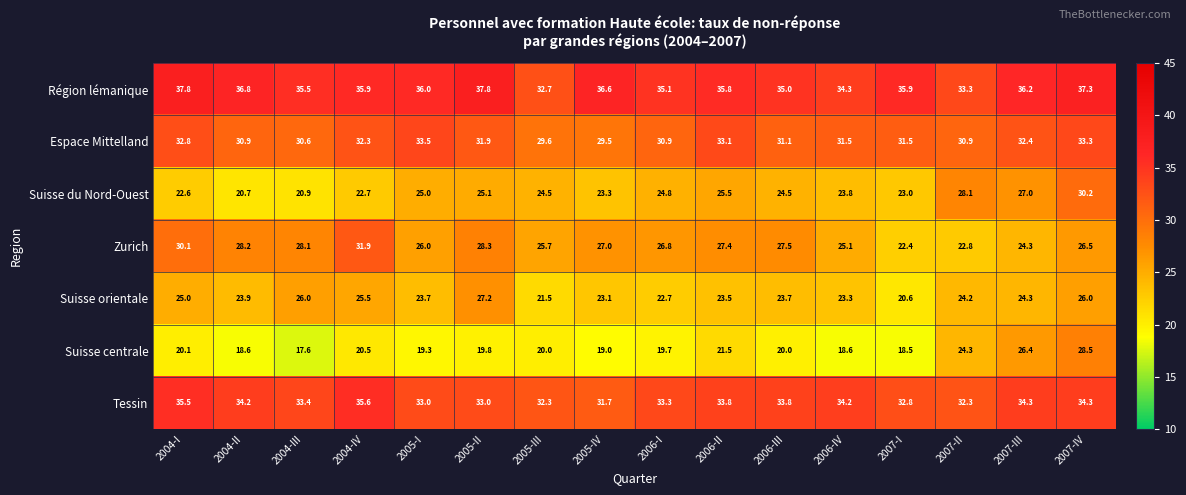

What is the minimum value for Suisse orientale?

20.6